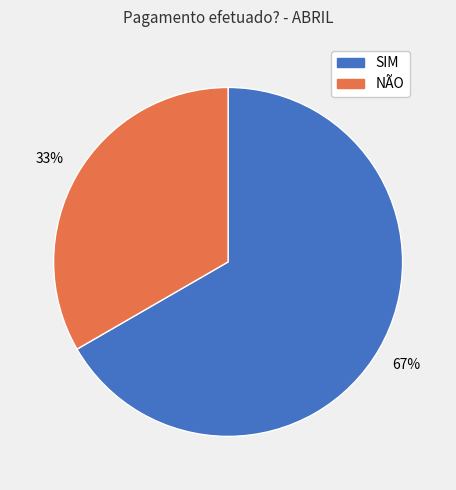

How many slices are in this pie chart?

2